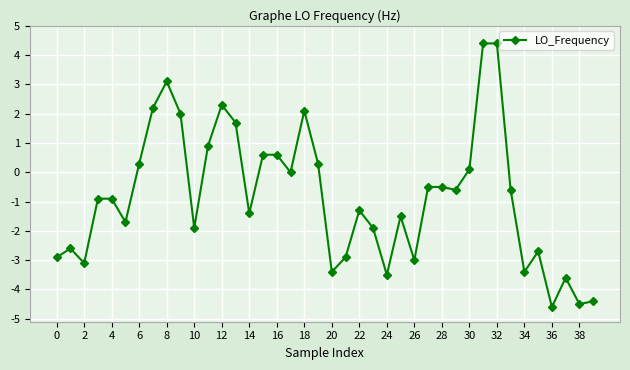

True or false: there are more than 1 points higher than both neighbors.

True